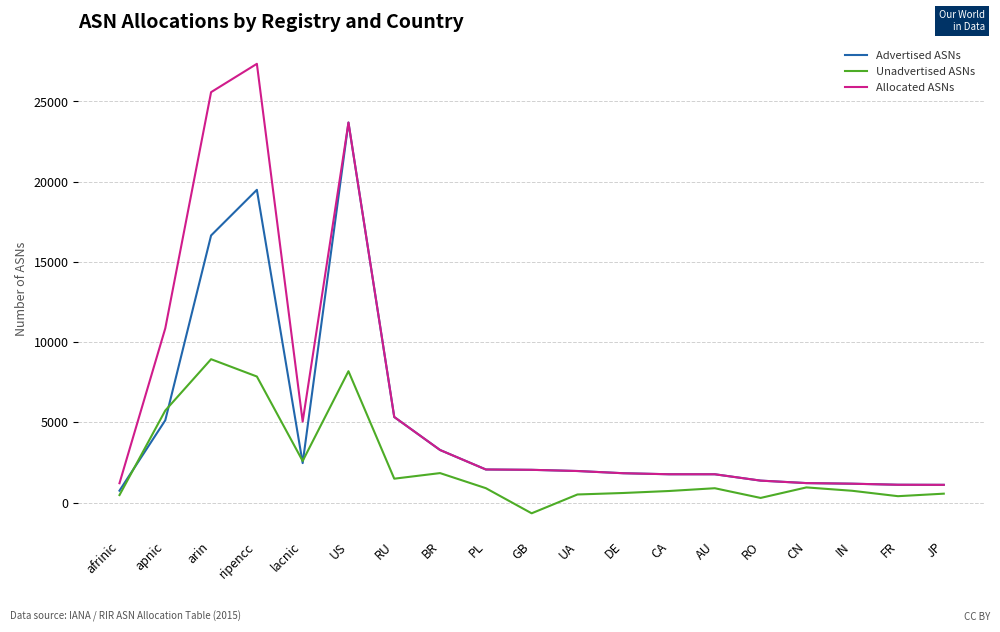

The Unadvertised ASNs series shows 7456 at apnic. True or false?

False